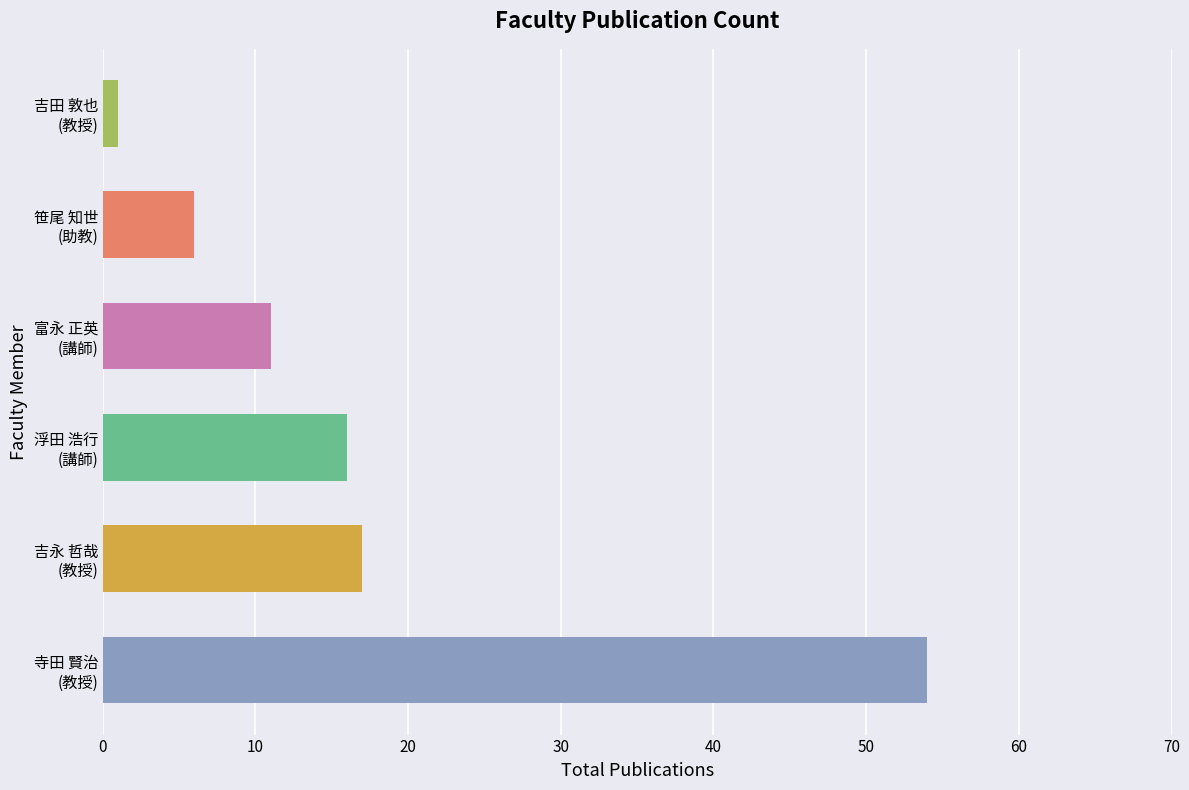

Count the number of categories in the chart.

6